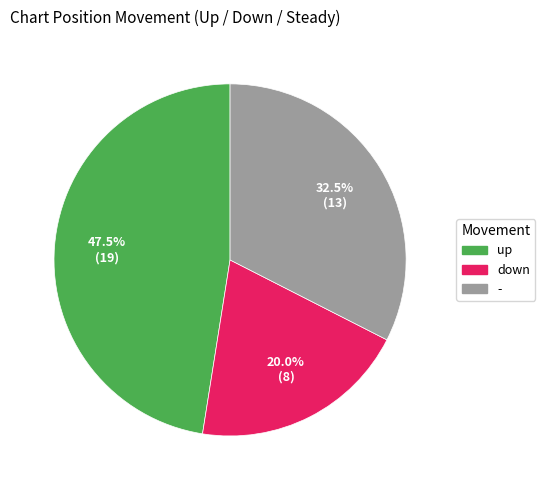

Rank the categories by value from highest to lowest.

up, -, down